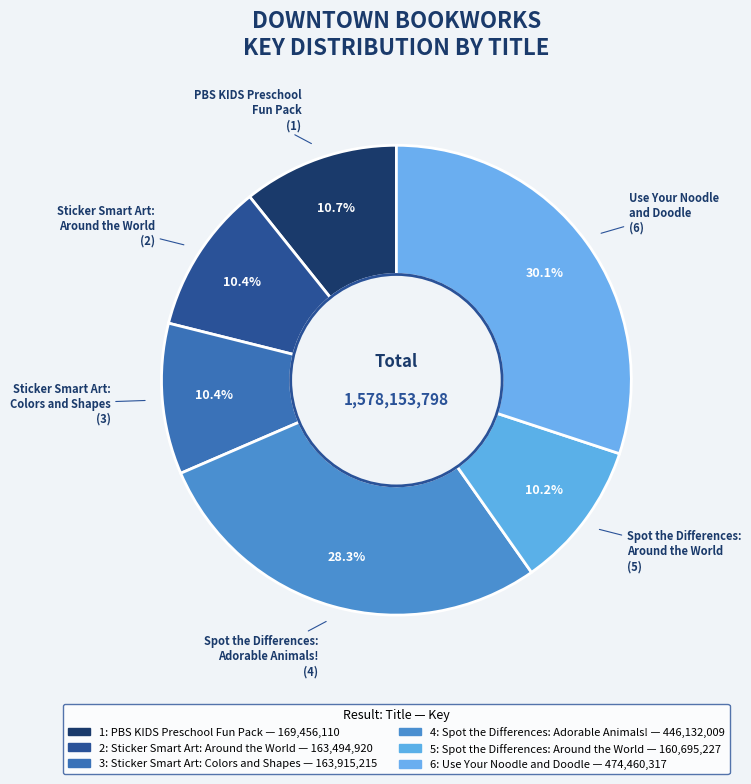

Which slice is the smallest?

Spot the Differences:
Around the World